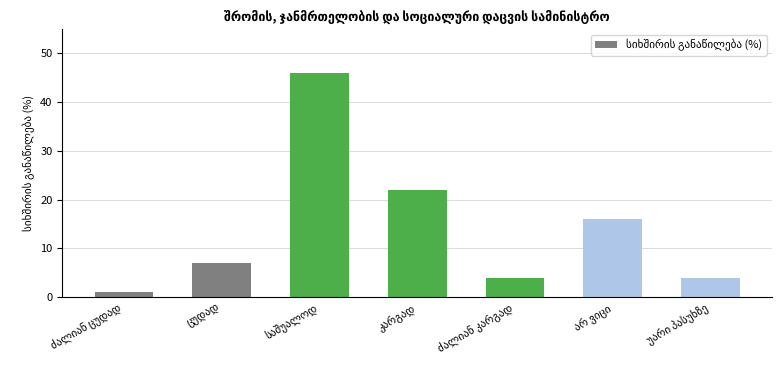

What is the greatest value displayed?

46